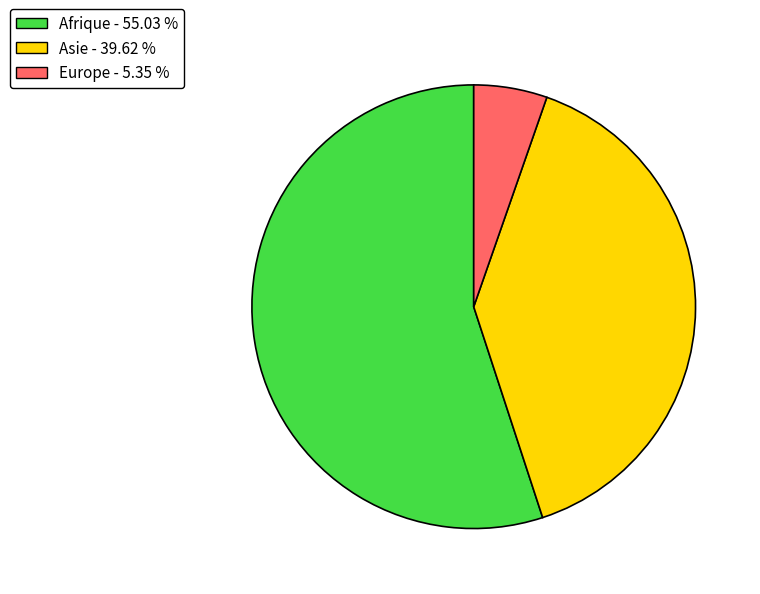

The Afrique slice represents 70% of the pie. True or false?

False